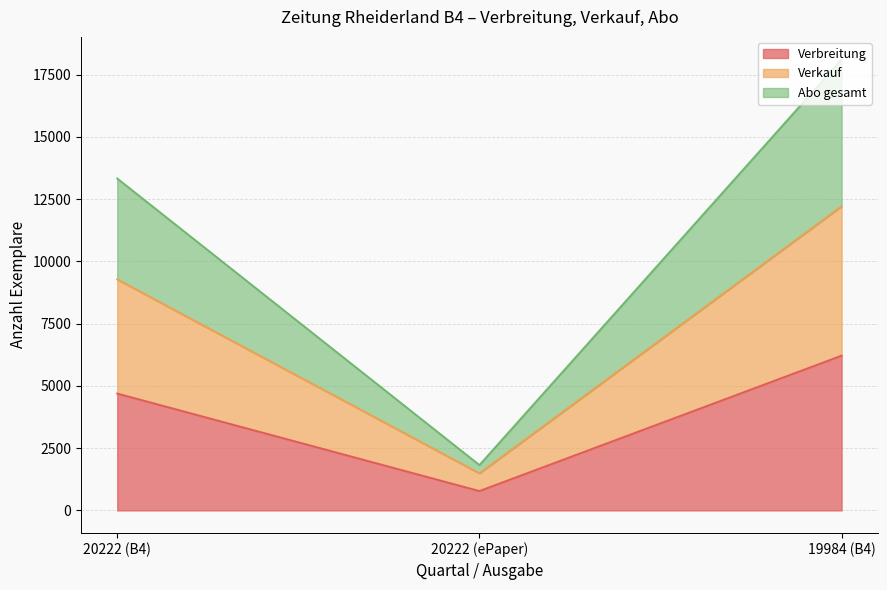

At which label does Verkauf first exceed 9276?

19984 (B4)